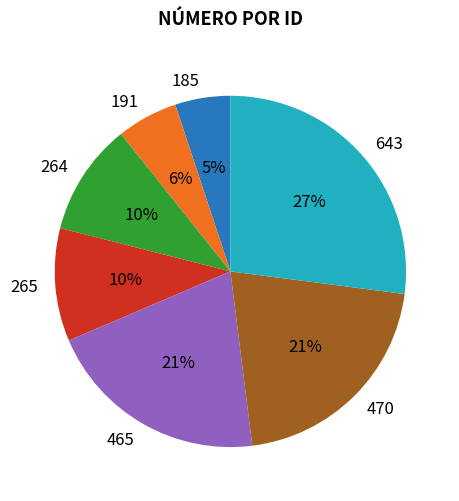

Which has a higher value, 465 or 185?

465